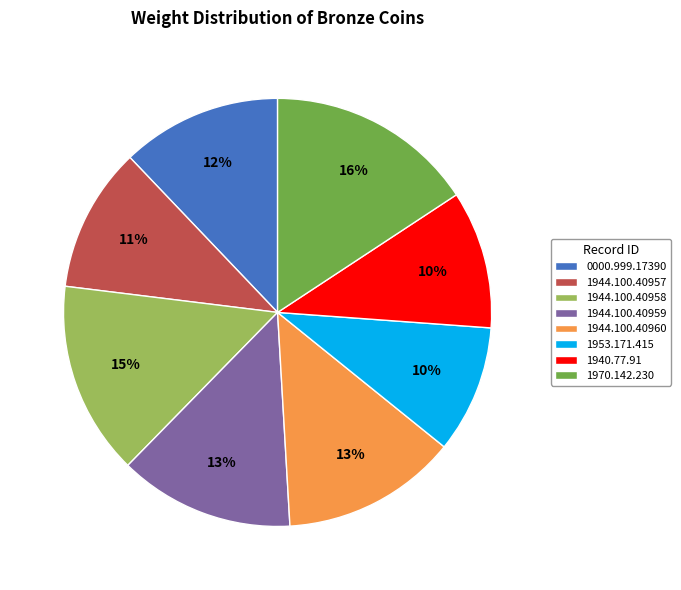

Is the sum of 0000.999.17390 and 1944.100.40959 greater than half?

No